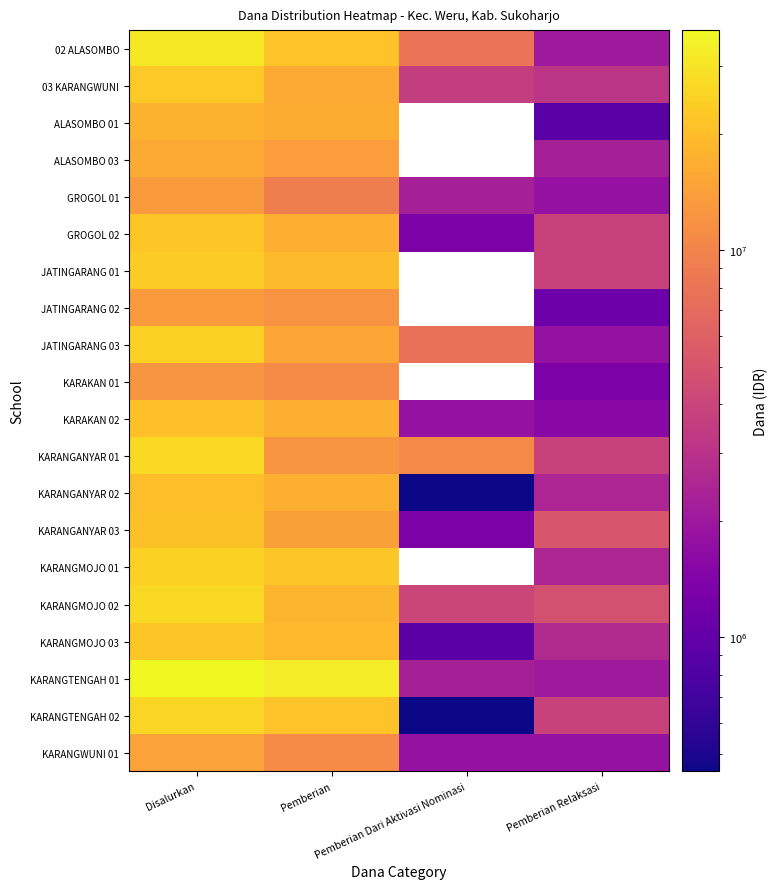

At Disalurkan, list the series in order from smallest to largest.

KARAKAN 01, GROGOL 01, JATINGARANG 02, KARANGWUNI 01, ALASOMBO 03, ALASOMBO 01, KARANGANYAR 02, KARAKAN 02, KARANGANYAR 03, GROGOL 02, KARANGMOJO 03, 03 KARANGWUNI, JATINGARANG 01, JATINGARANG 03, KARANGMOJO 01, KARANGTENGAH 02, KARANGMOJO 02, KARANGANYAR 01, 02 ALASOMBO, KARANGTENGAH 01